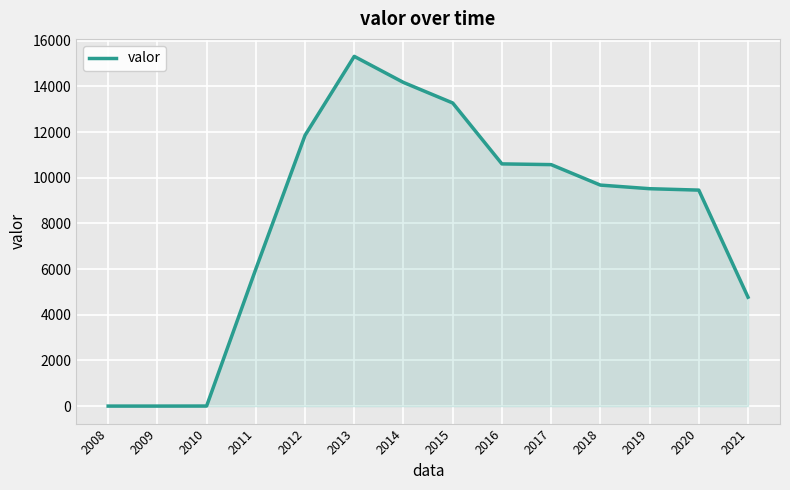

How many lines are shown in the chart?

1